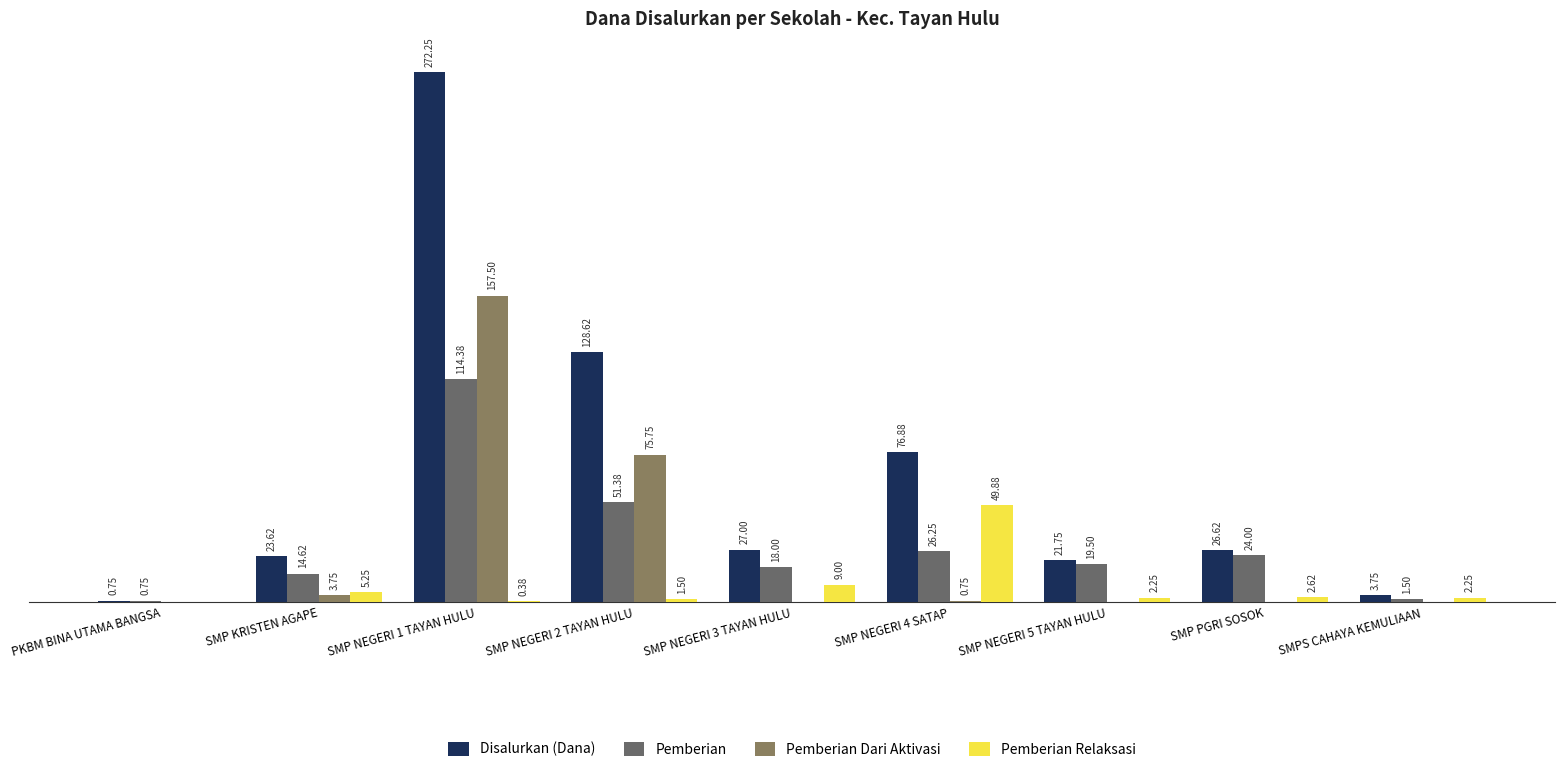

Are the bars horizontal?

No